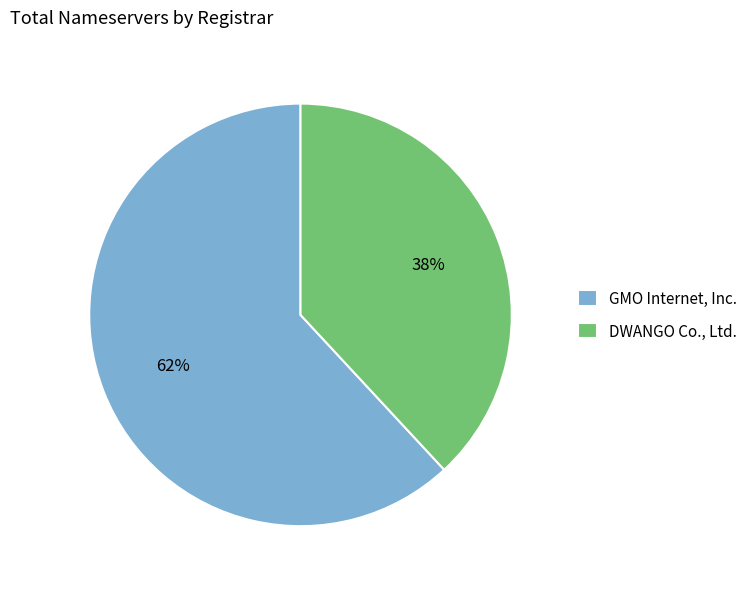

To the nearest percent, what is the difference between the GMO Internet, Inc. and DWANGO Co., Ltd. slice percentages?

24%